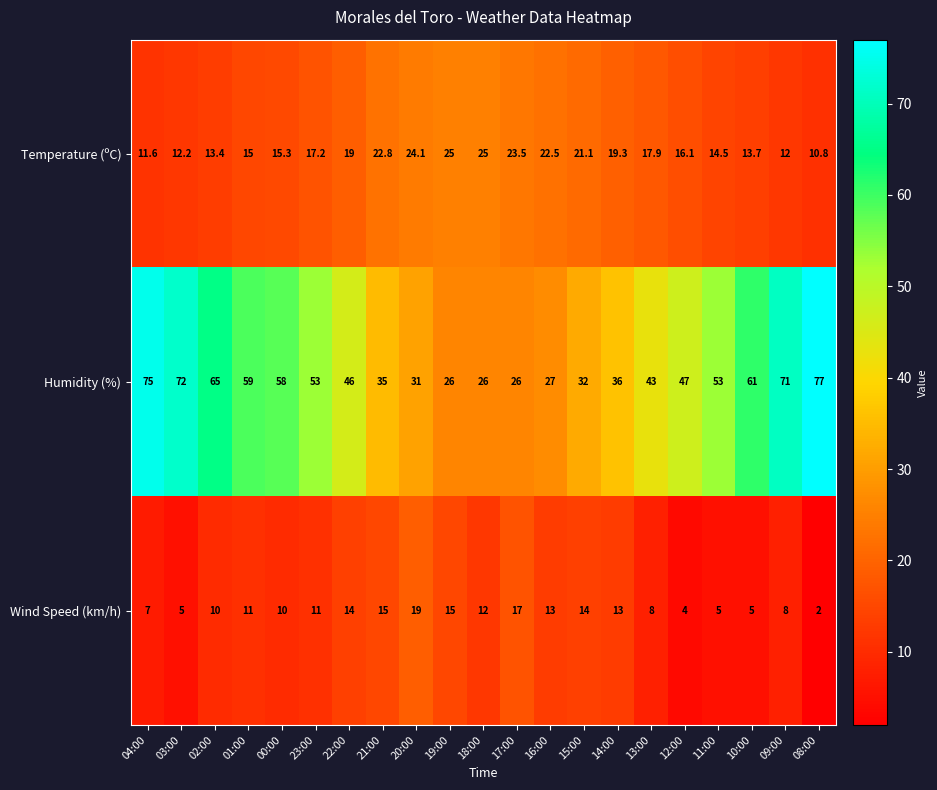

What is the difference between the highest and lowest values at 10:00?

56.0